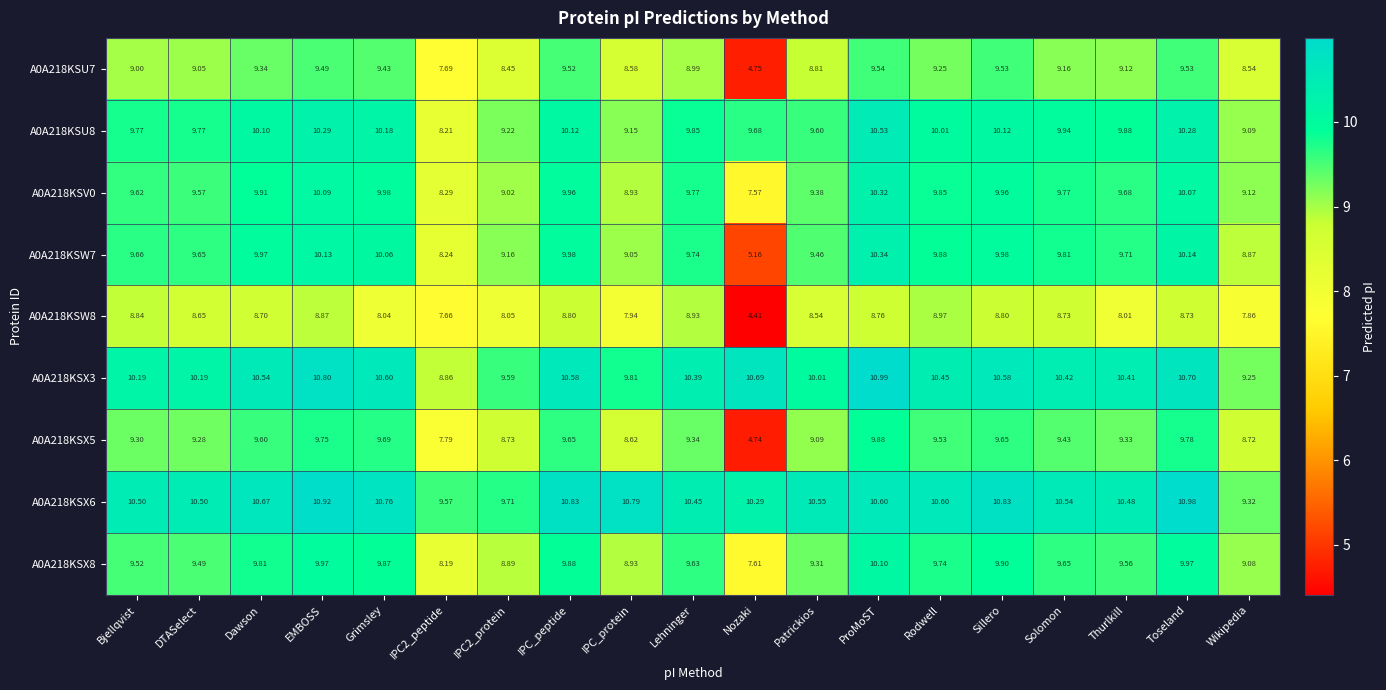

What is the greatest value displayed?

11.0